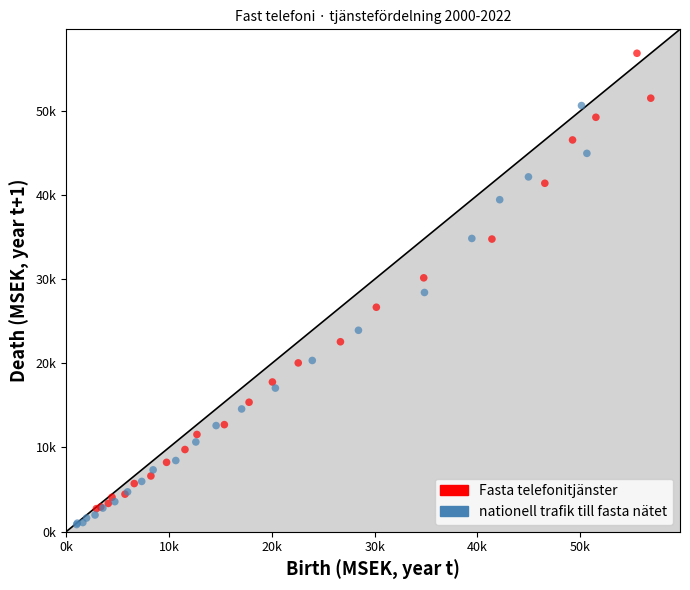

Which series contains the highest Y value?

Fasta telefonitjänster